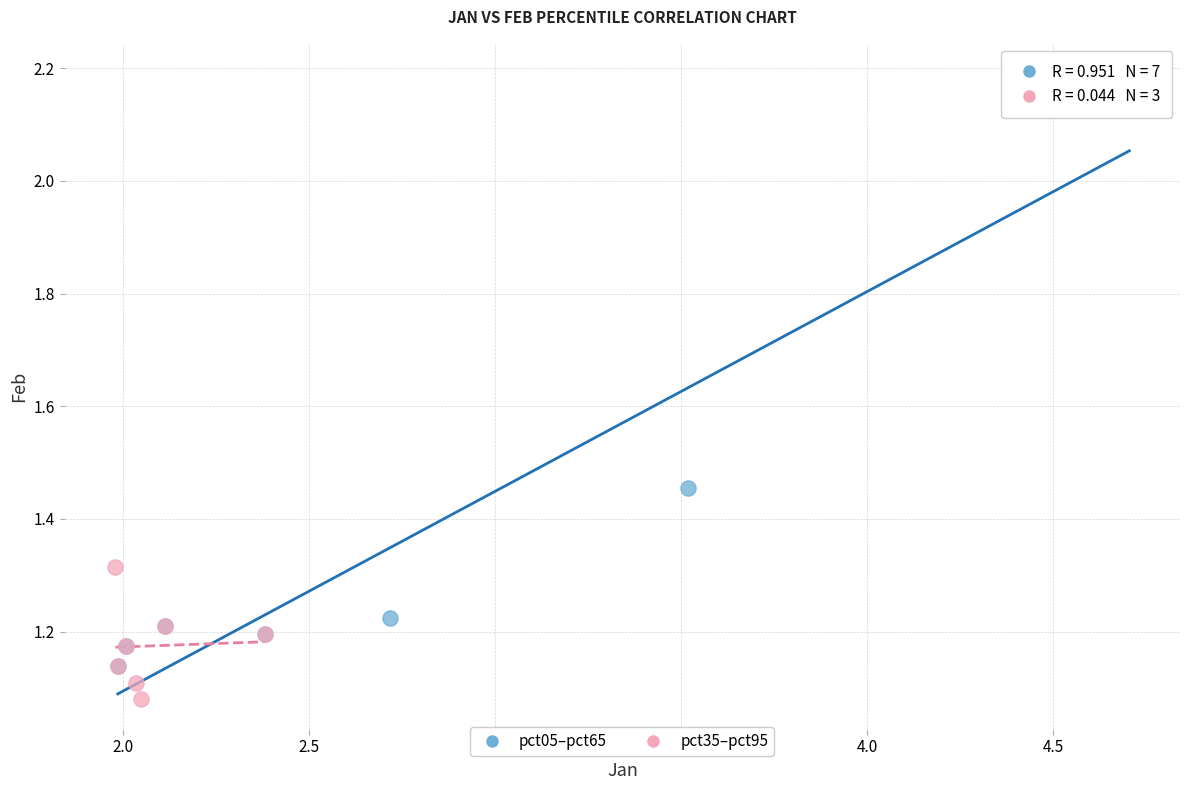

Which series reaches the maximum Y coordinate?

pct05–pct65